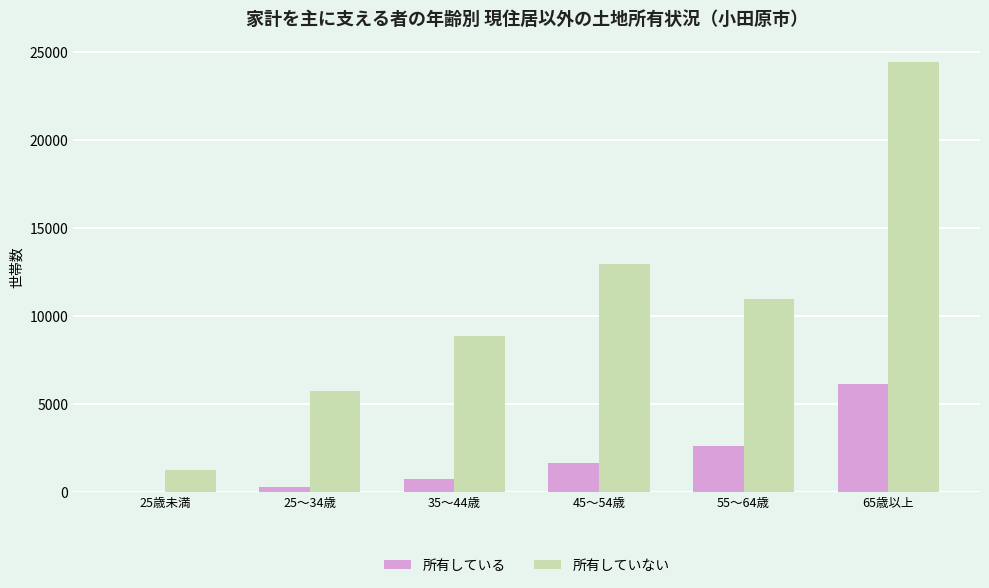

What is the sum of all 所有していない values?

64090